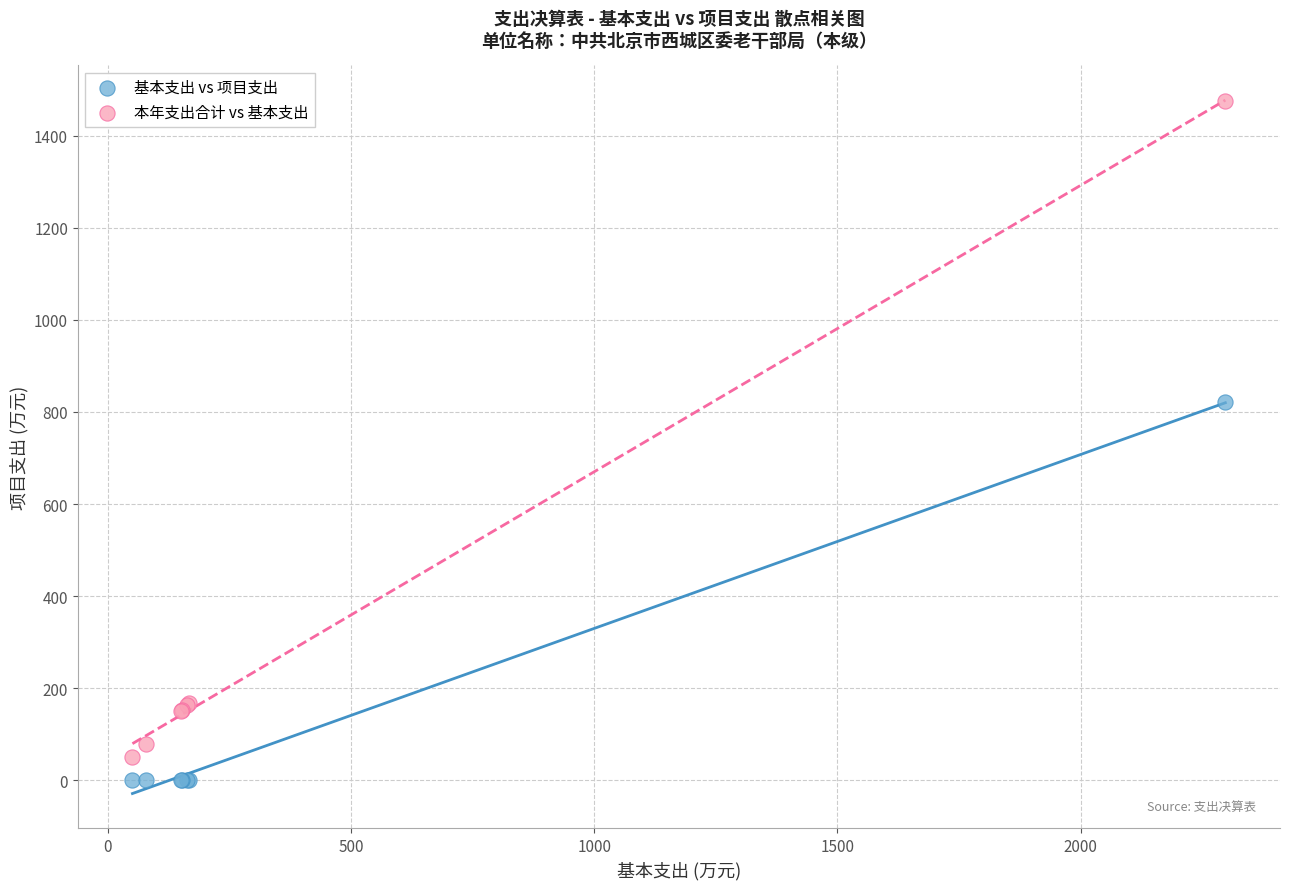

What are all the series names shown in the legend?

基本支出 vs 项目支出, 本年支出合计 vs 基本支出